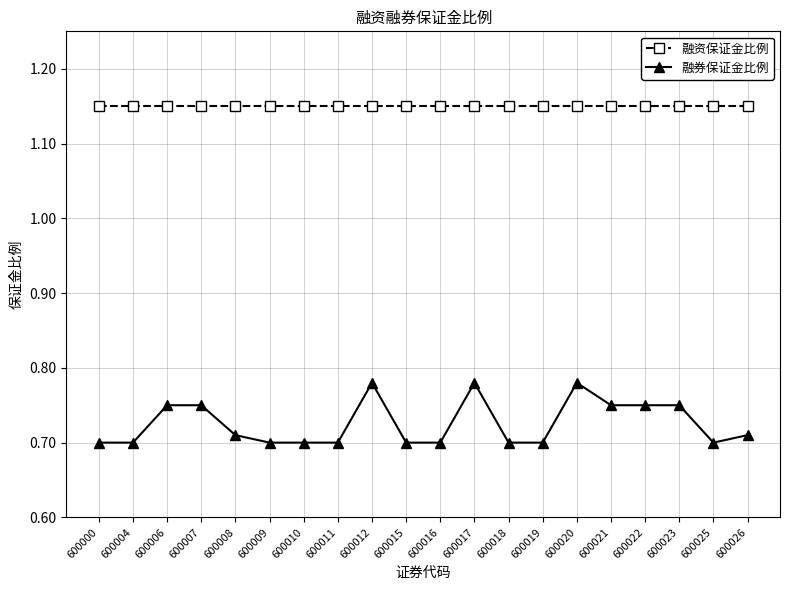

Is the value of 融资保证金比例 at 600025 greater than the value of 融券保证金比例 at 600023?

Yes